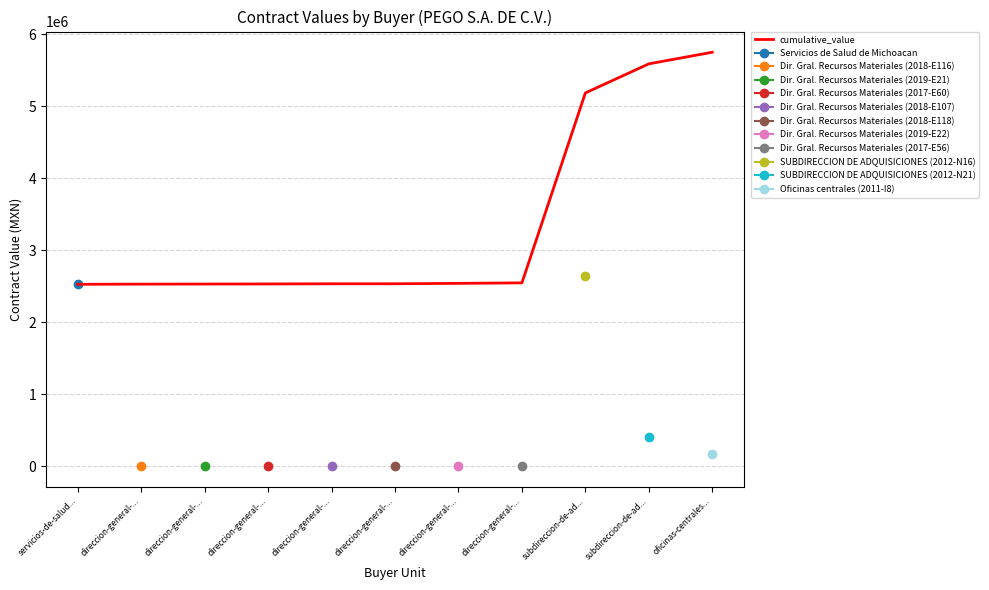

Reading right to left, what are all the values shown in this chart?

5752924.3	5591656.3	5187114.2	2547116.0	2540084.1	2534709.7	2534285.7	2532005.2	2530798.7	2529528.3	2527143.2